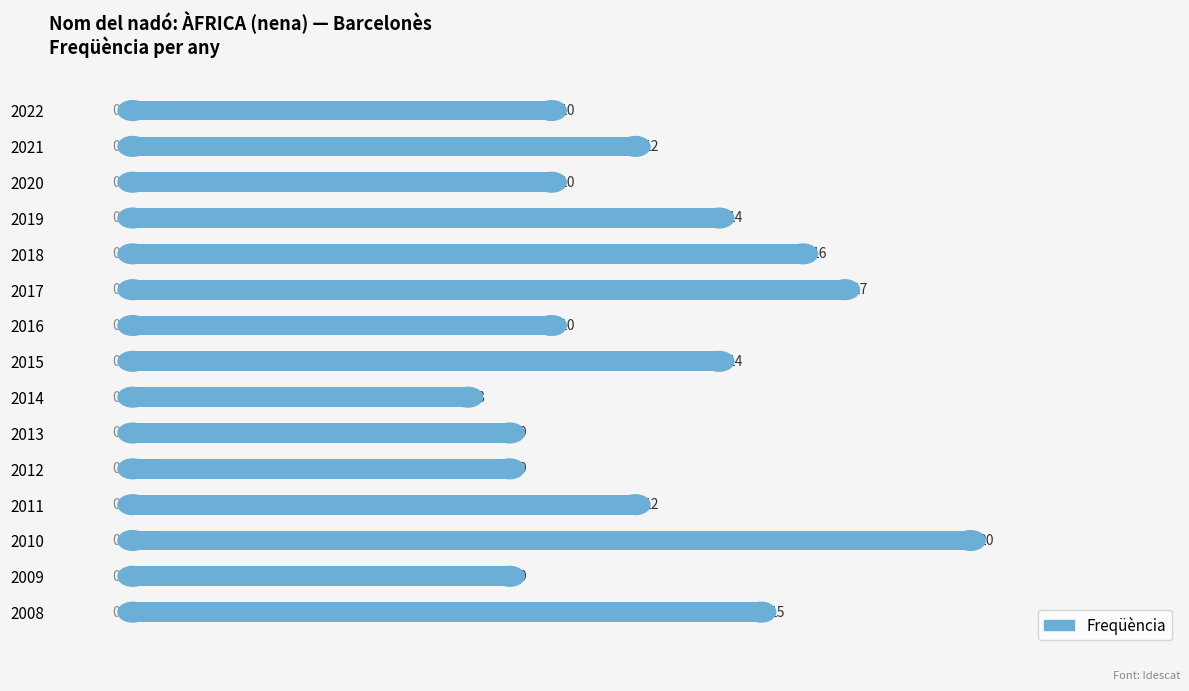

What is the change in value from 2017 to 2010?

+3